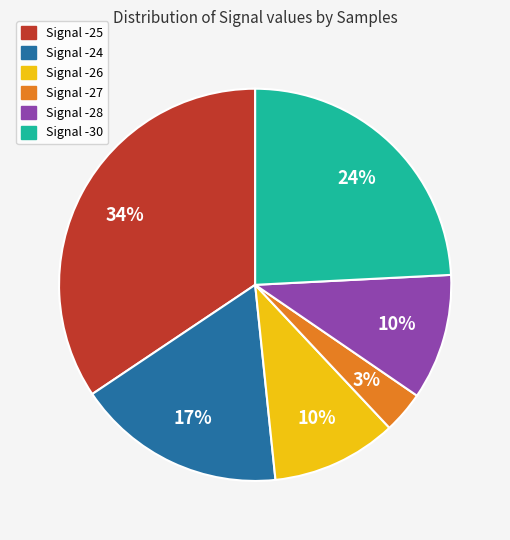

Is there any slice that represents more than half of the pie?

No